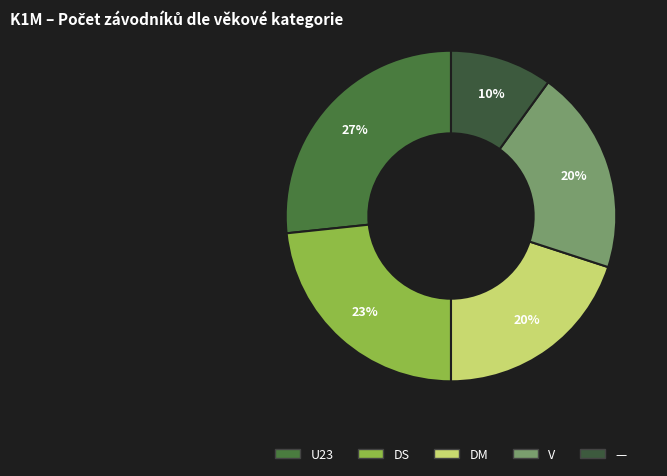

How many segments does this pie chart have?

5